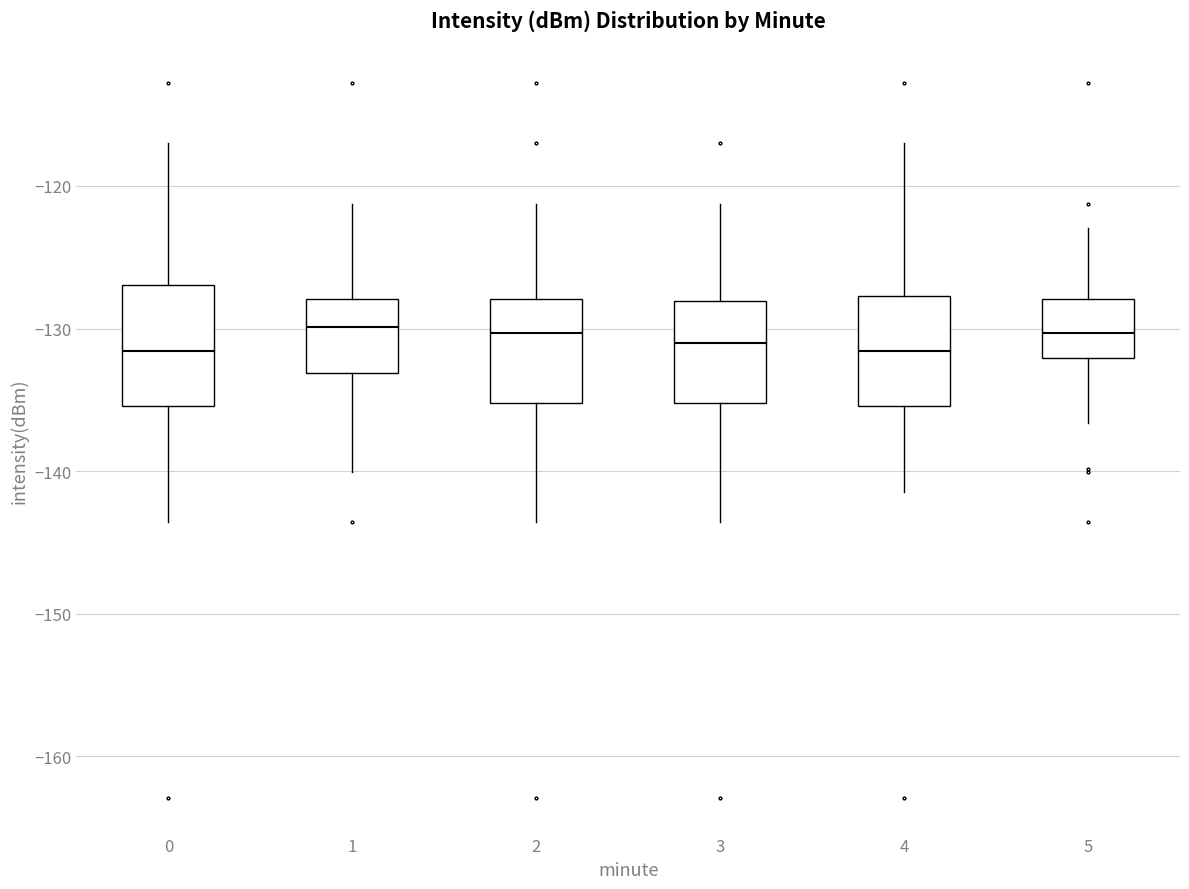

Reading left to right, read every box against the y-axis: the position of its median line, the range the box covers, and the ends of its whiskers. The values are not printed on the chart, so give them approximately, as read against the axis.

0: median -132, box -135 to -127, whiskers -144 to -117
1: median -130, box -133 to -128, whiskers -140 to -121
2: median -130, box -135 to -128, whiskers -144 to -121
3: median -131, box -135 to -128, whiskers -144 to -121
4: median -132, box -135 to -128, whiskers -141 to -117
5: median -130, box -132 to -128, whiskers -137 to -123